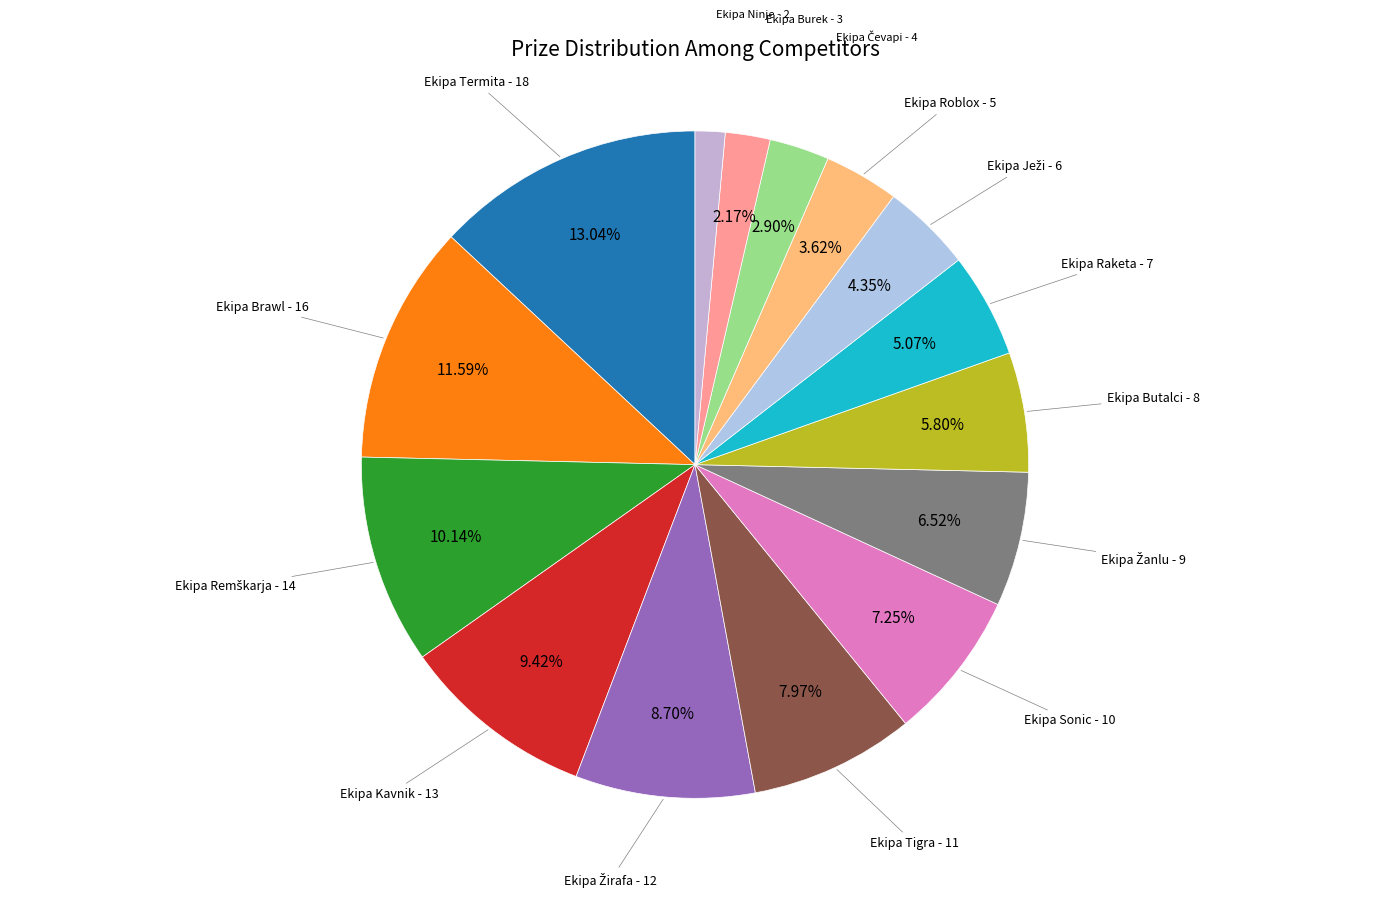

Count the number of slices in the pie.

15